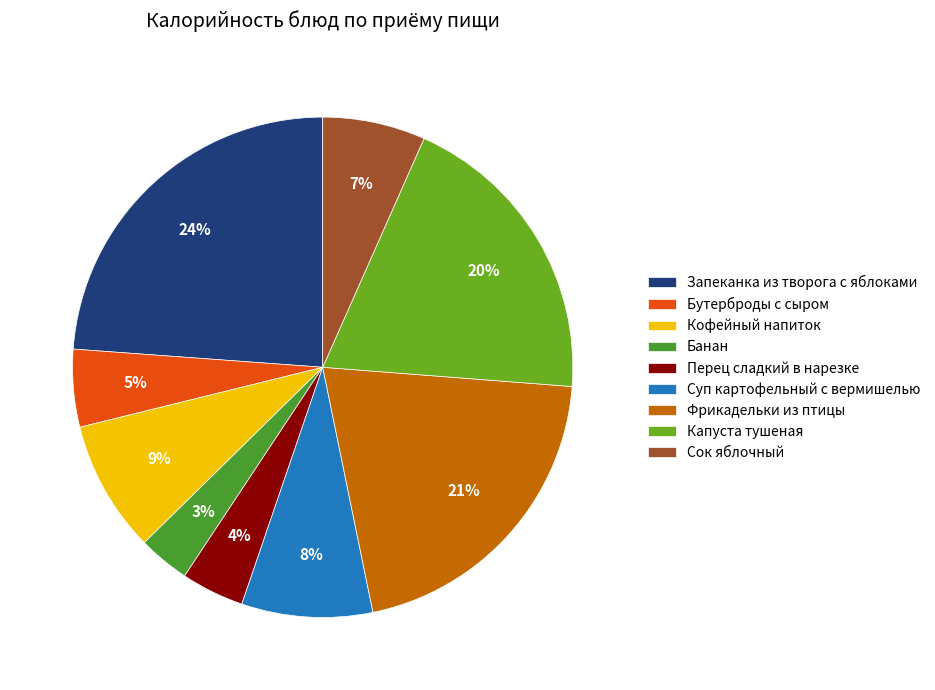

What is the smallest slice in the pie chart?

Банан